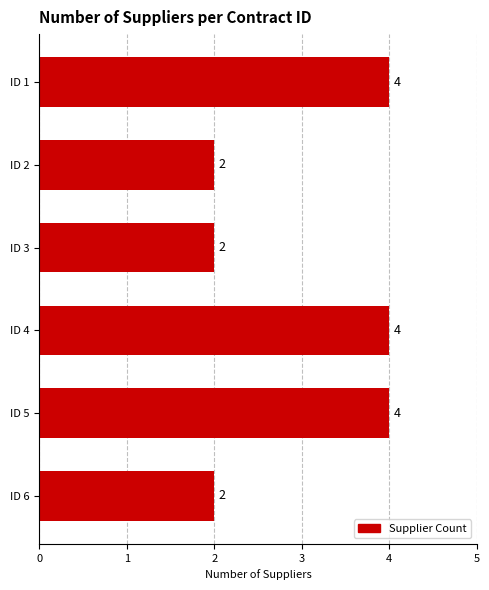

Is it true that the value at ID 3 is 2?

True